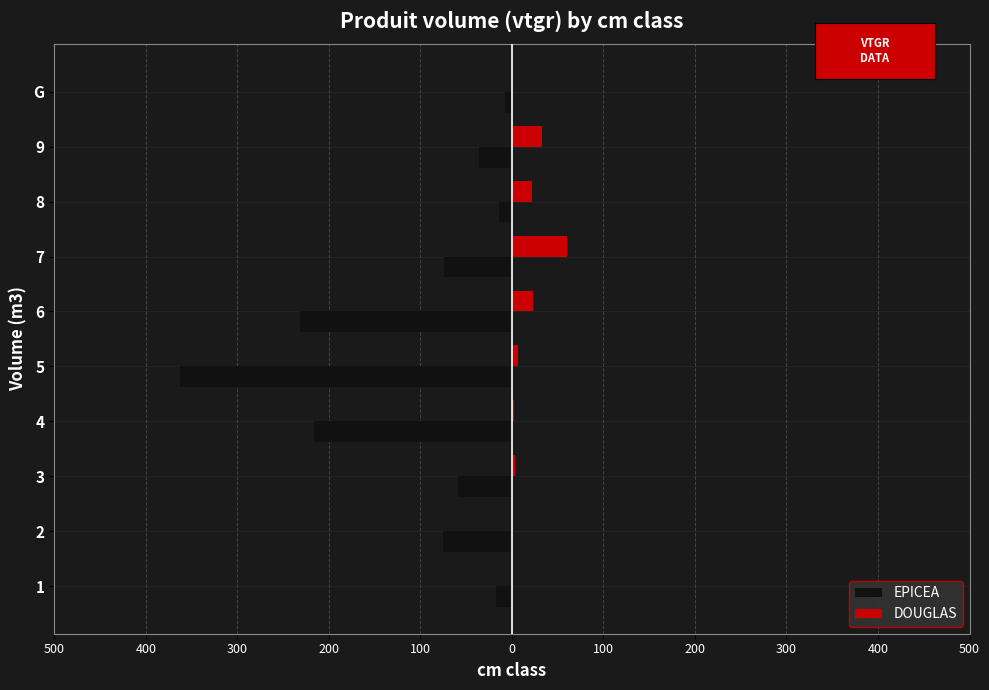

Reading left to right, extract all data points from this chart.

EPICEA: -17.7	-75.8	-59.2	-215.7	-362.3	-231.5	-73.8	-14.5	-36.0	-7.3
DOUGLAS: 0.0	0.2	2.9	1.8	7.0	22.5	60.6	21.5	33.1	0.0